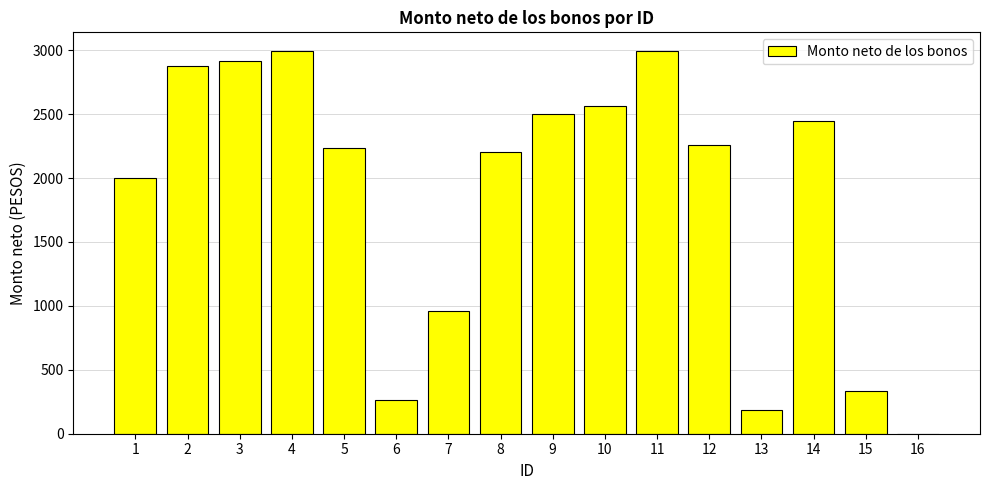

What is the sum of all values?

29713